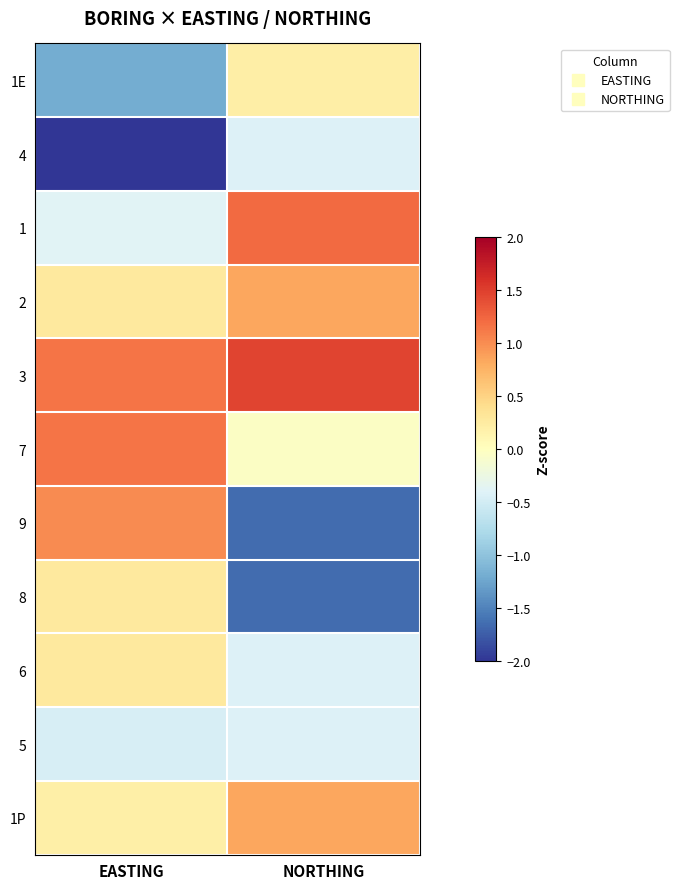

What is the maximum value shown in the chart?

1.5